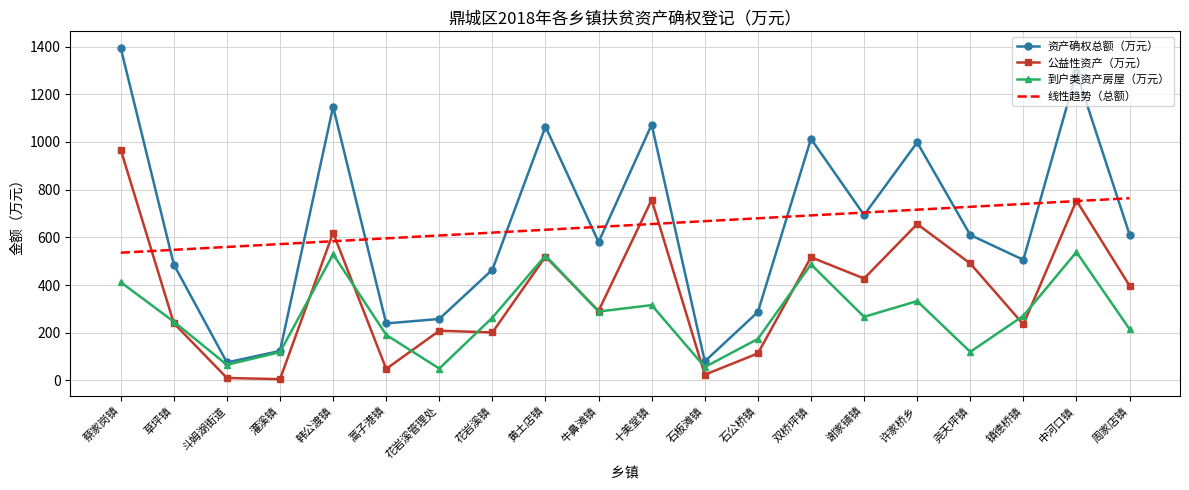

What is the sum of all 到户类资产房屋（万元） values?

5460.6